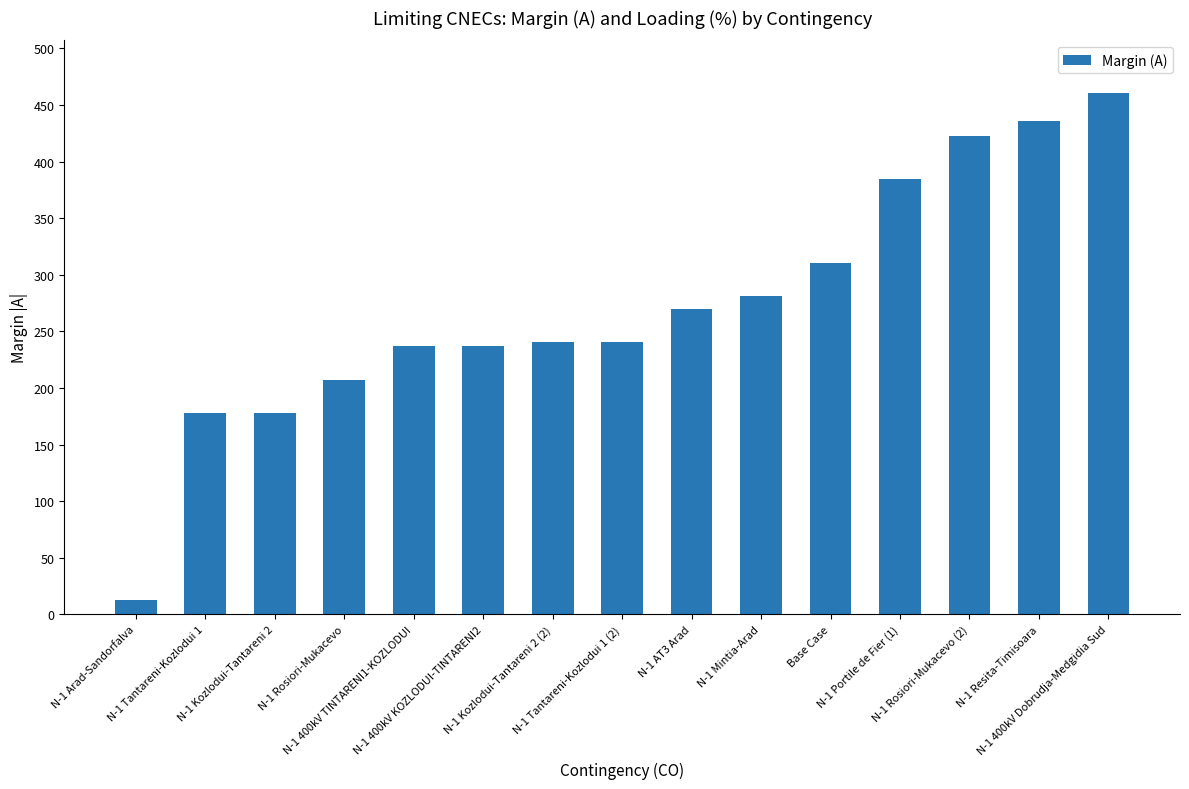

What is the minimum value shown in the chart?

13